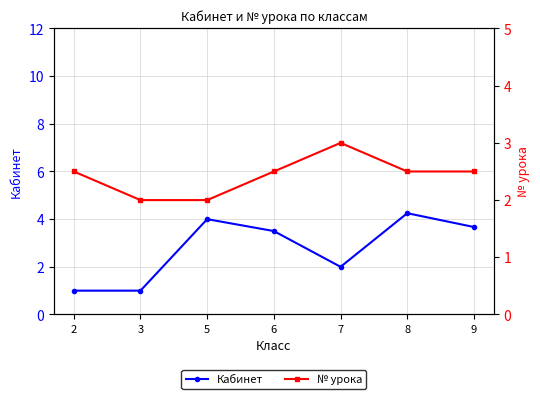

Which series changed the most between 8 and 9?

Кабинет